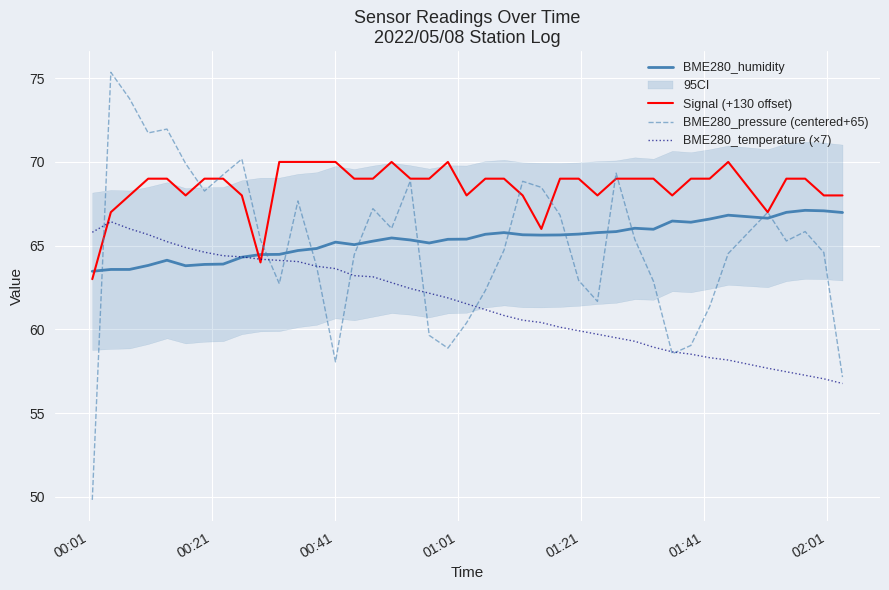

What are all the series names shown in the legend?

BME280_humidity, Signal (+130 offset), BME280_pressure (centered+65), BME280_temperature (×7)